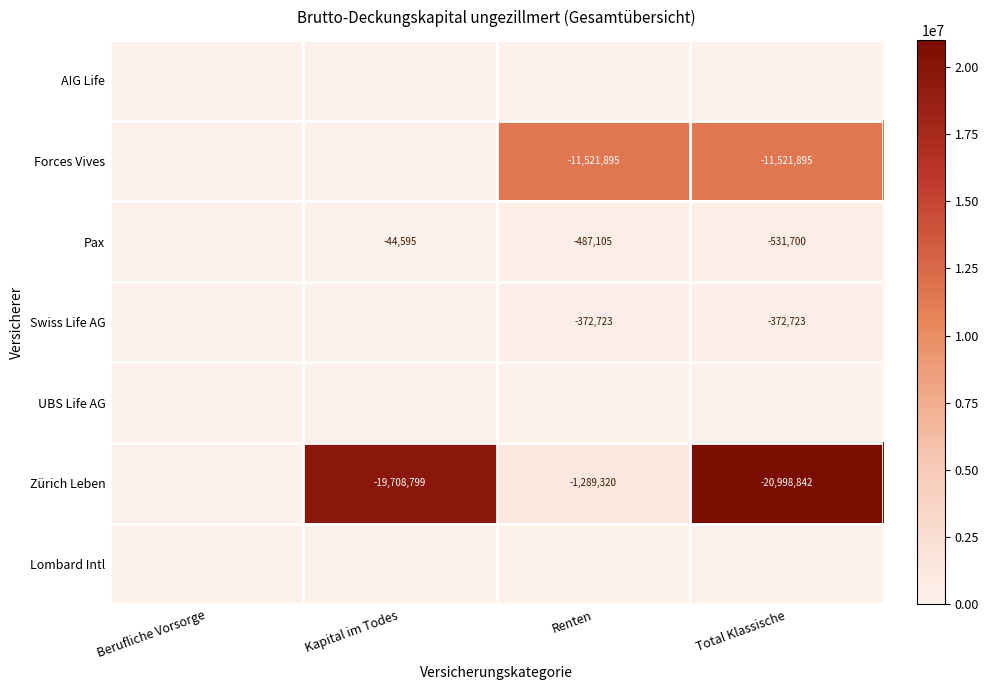

Between Renten and Total Klassische, which is larger?

Renten